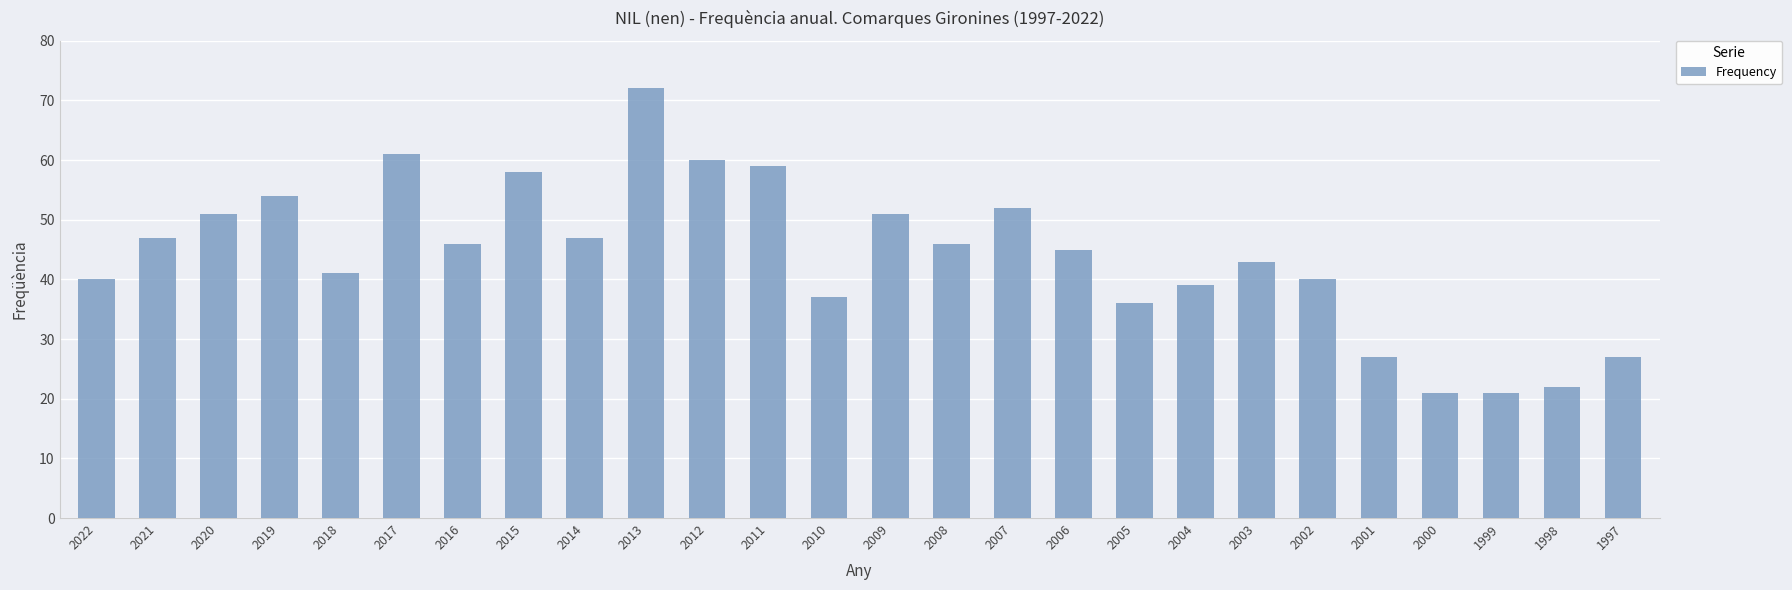

How many values are below 46?

13